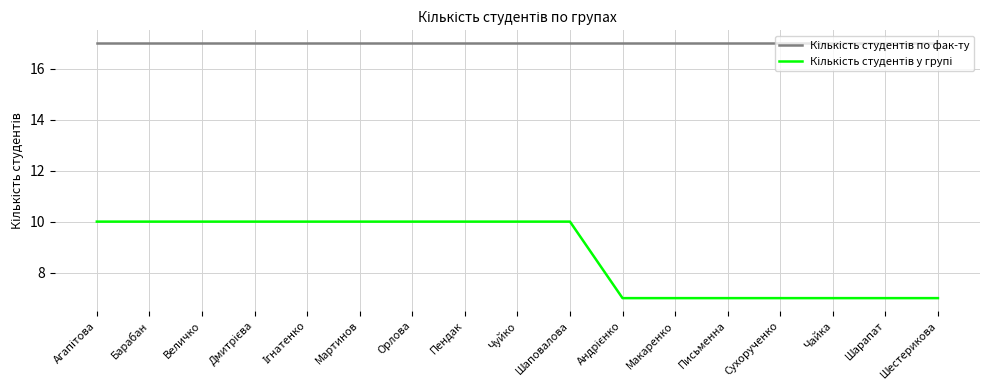

What is the spread (max minus min) of values at Шаповалова?

7